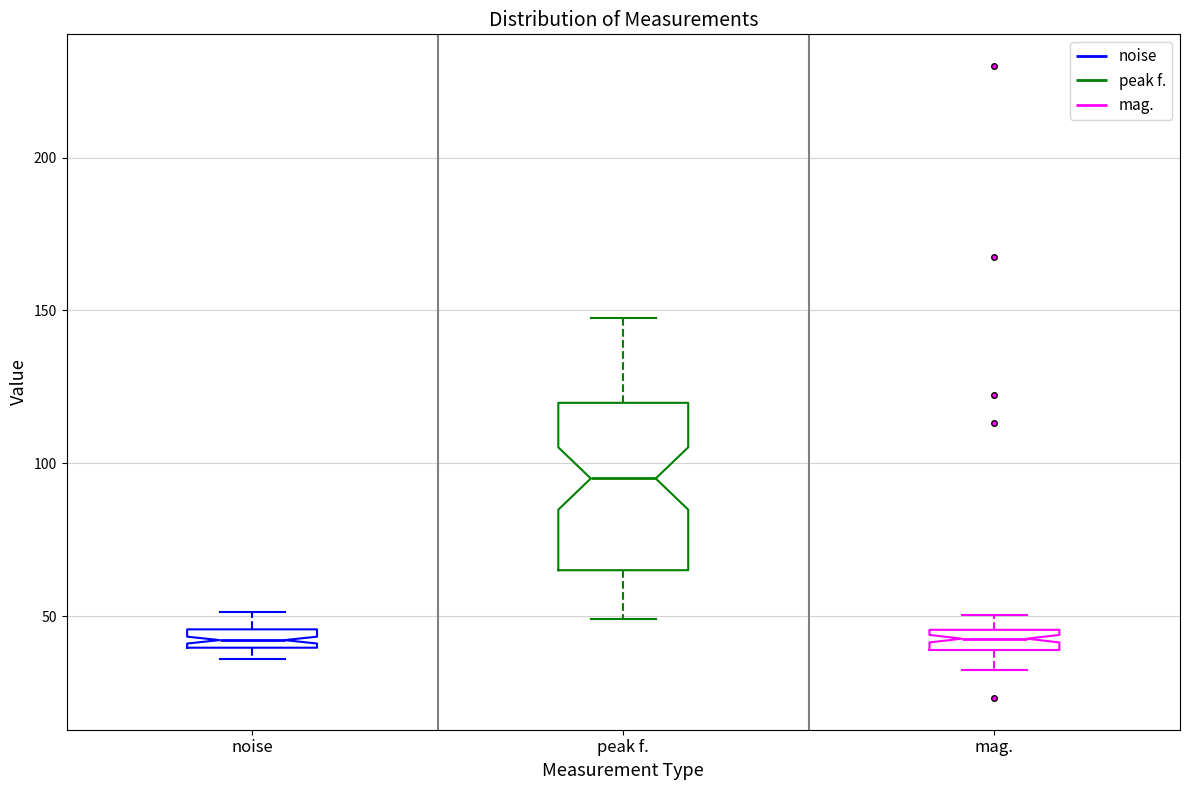

Which box is the tallest, from its lower edge to its upper edge?

peak f.